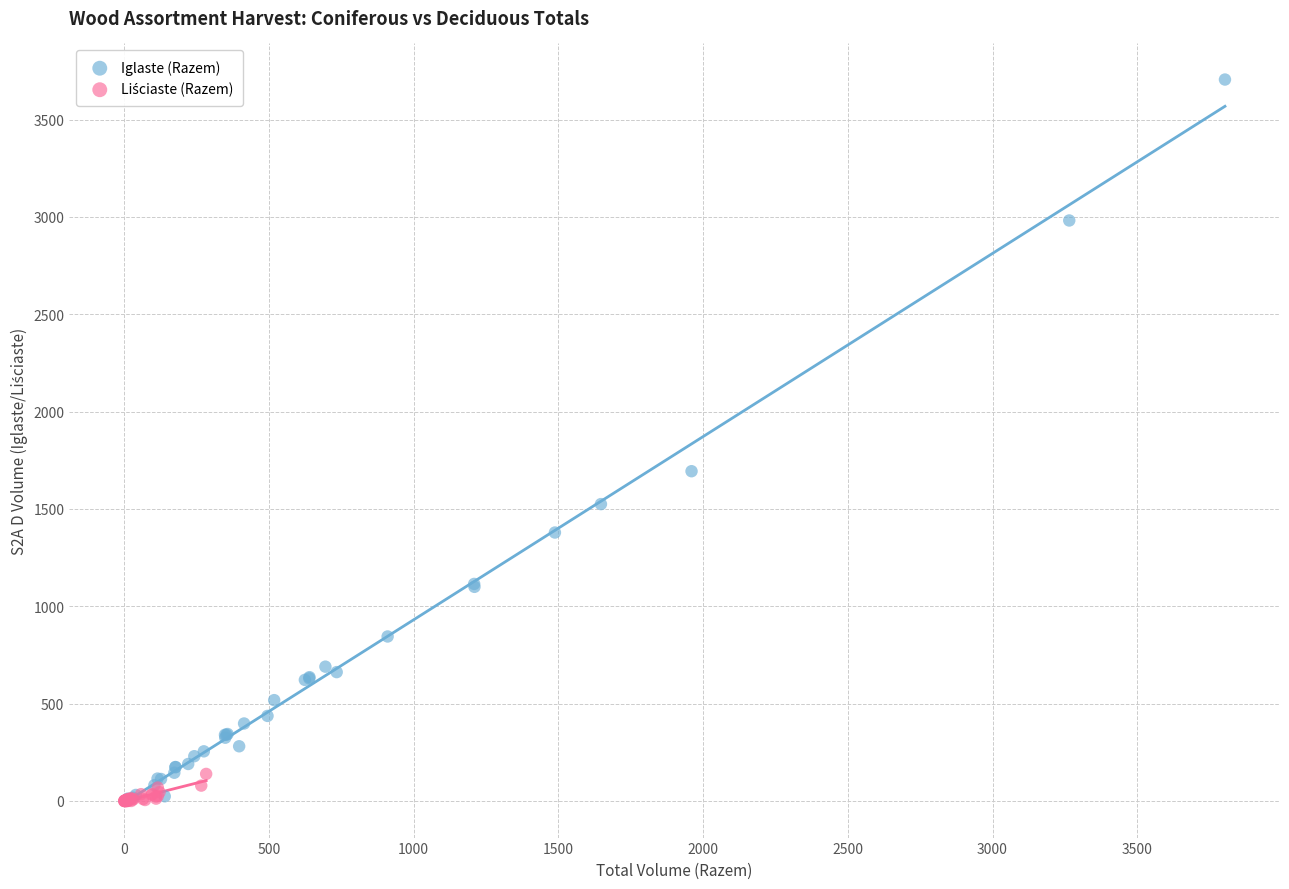

Which series reaches the maximum Y coordinate?

Iglaste (Razem)